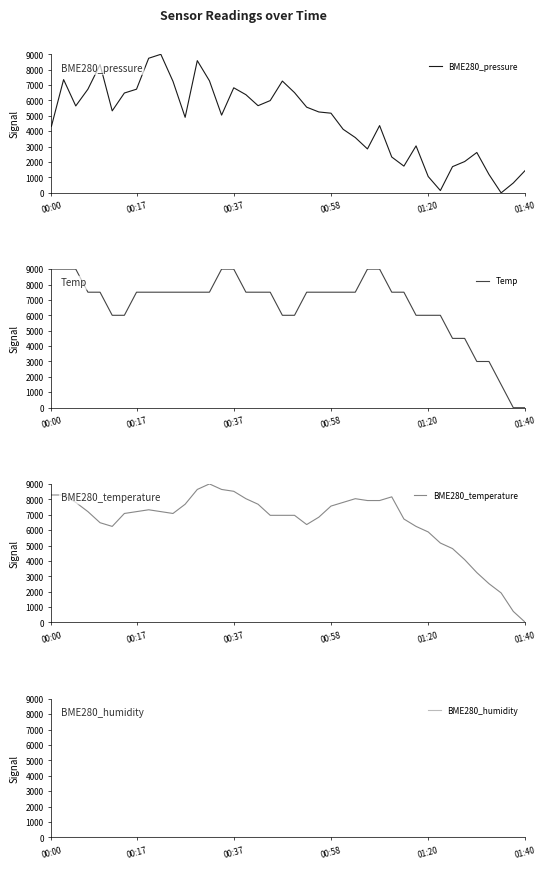

At which label does BME280_temperature reach its minimum?

01:40